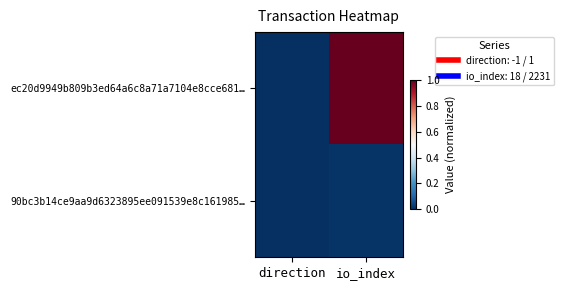

Reading right to left, list all the values displayed in this chart.

ec20d9949b809b3ed64a6c8a71a7104e8cce681…: io_index=1.0	direction=0.0
90bc3b14ce9aa9d6323895ee091539e8c161985…: io_index=0.0	direction=0.0